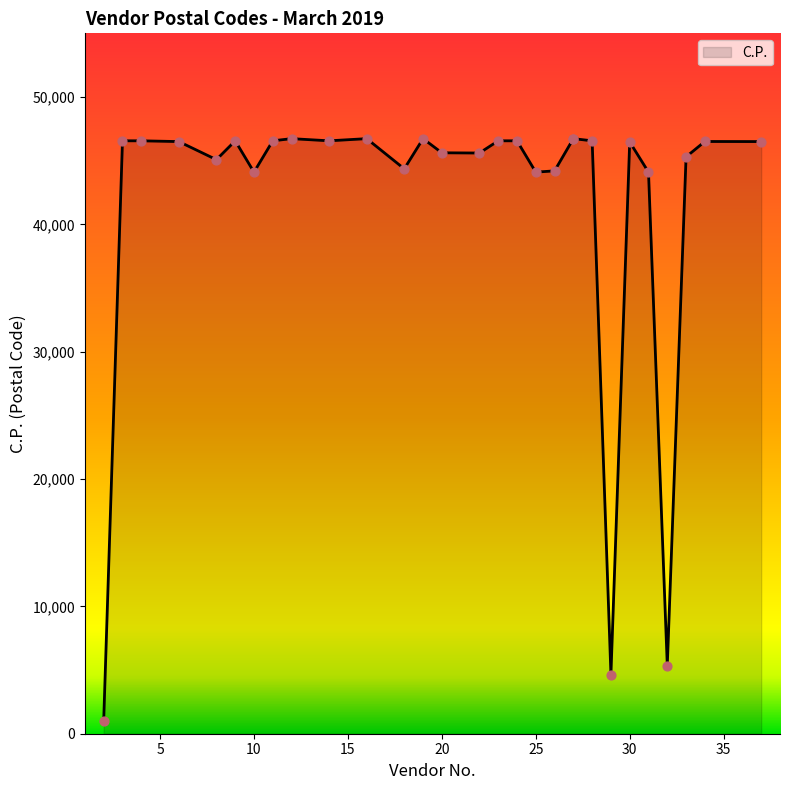

Between 14 and 12, which is larger?

12